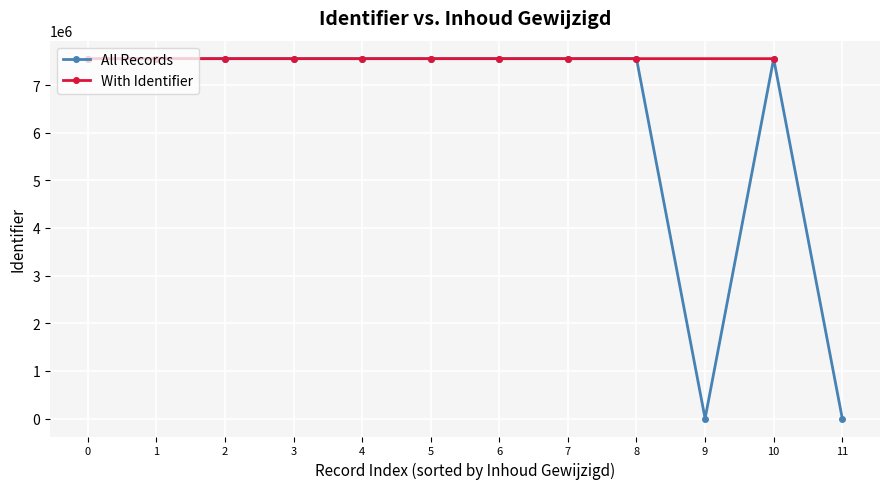

Is this an area chart (filled region under the line)?

No